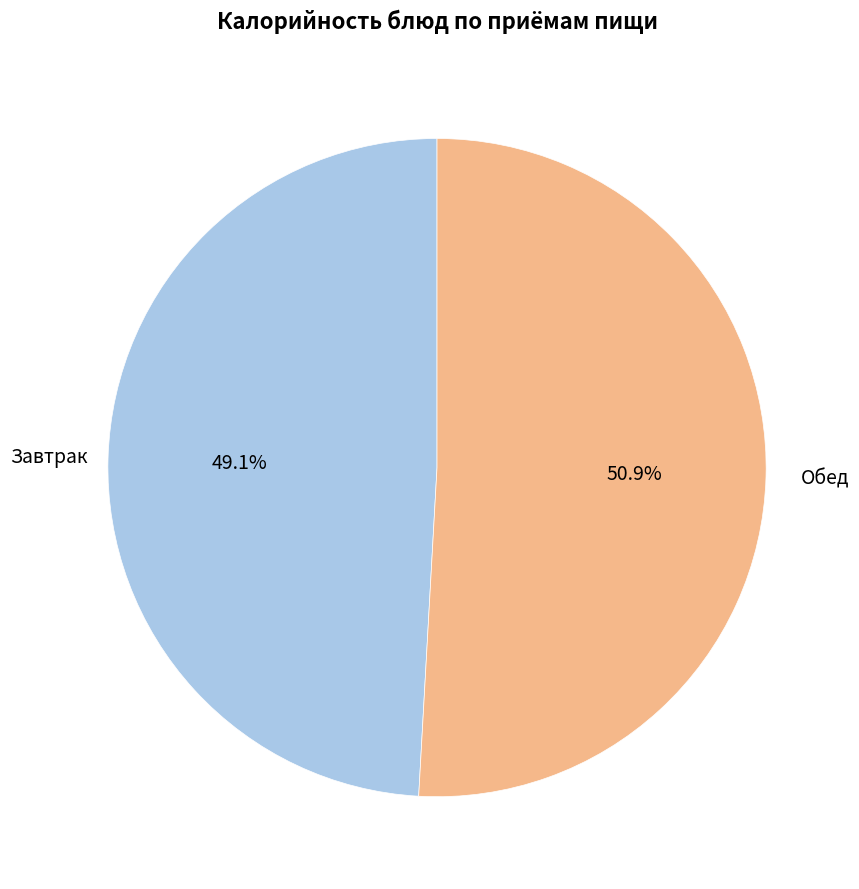

What percentage is NOT represented by Завтрак?

50.9%